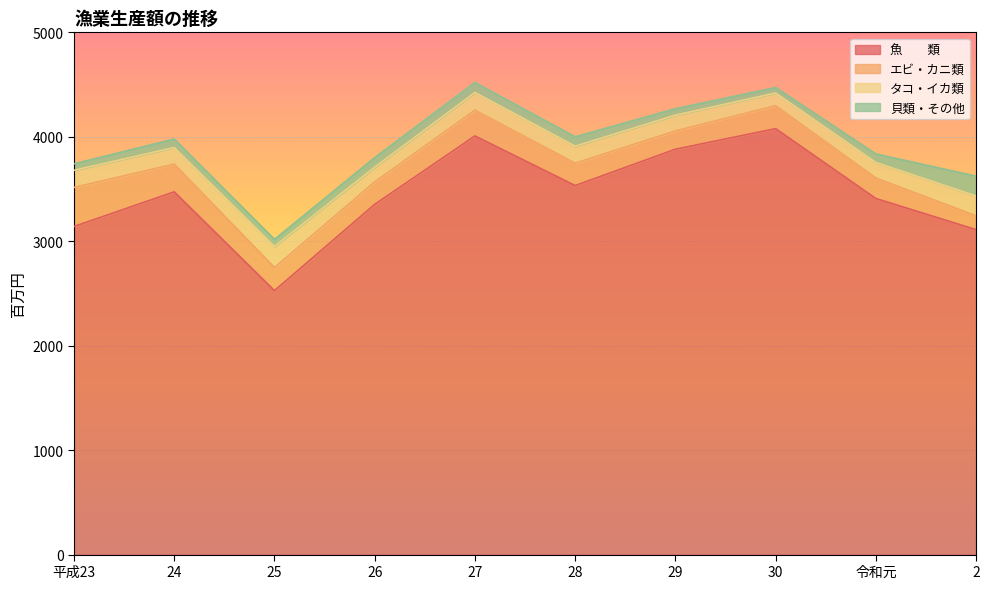

How many distinct data groups are displayed?

4